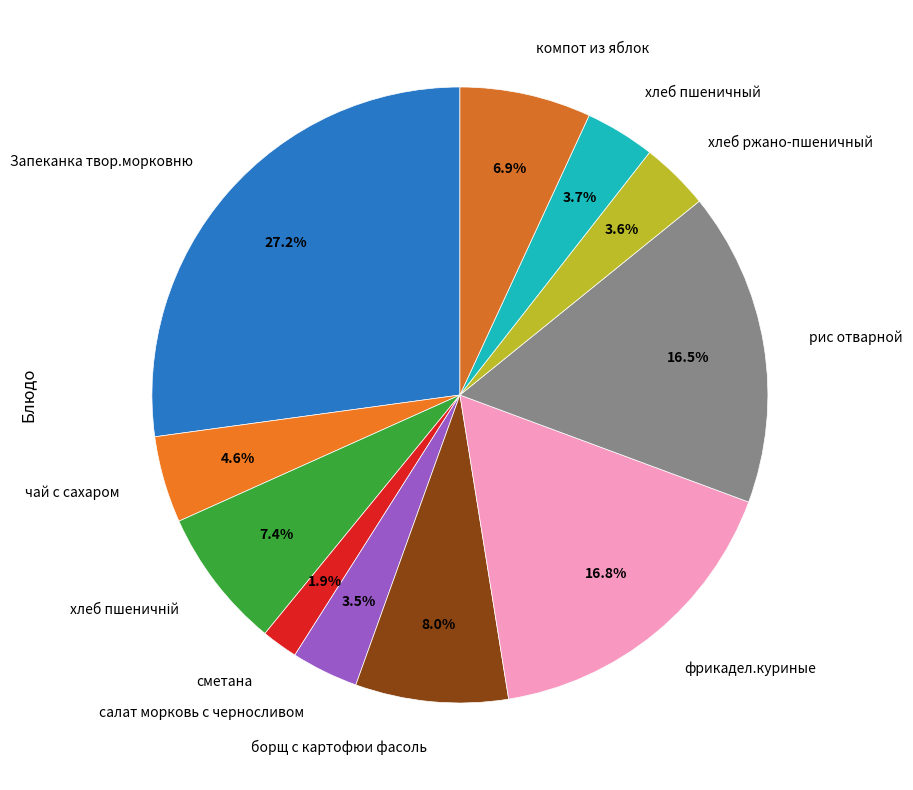

Do борщ с картофюи фасоль and компот из яблок together represent more than half of the pie?

No